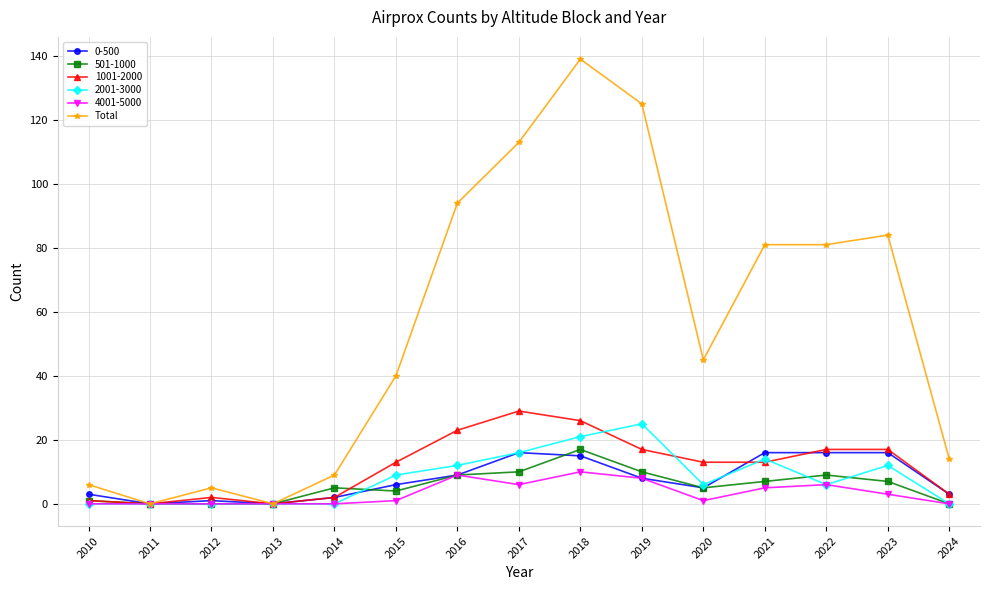

What is the maximum value shown in the chart?

139